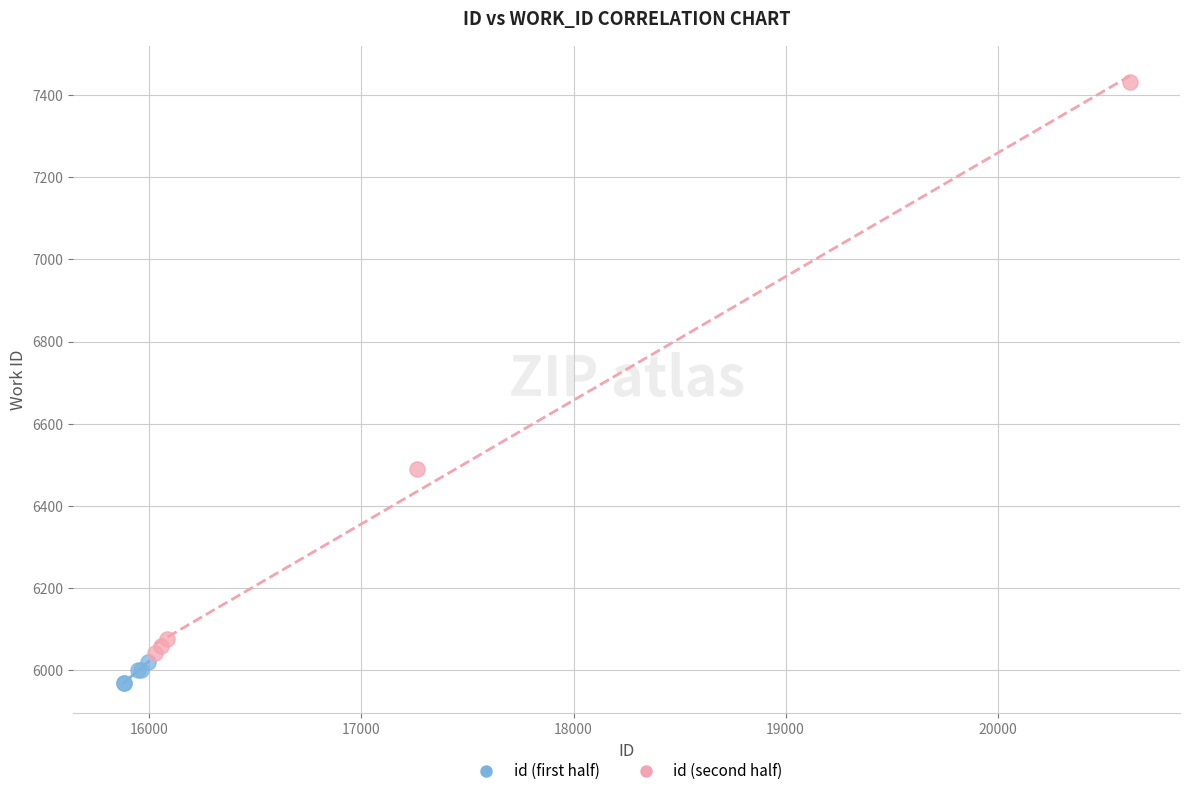

Which series has the largest Y range (max minus min)?

id (second half)